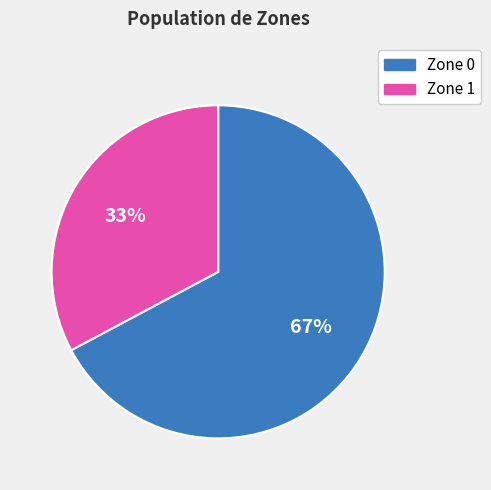

What is the ratio of the value at Zone 0 to the value at Zone 1?

2.0